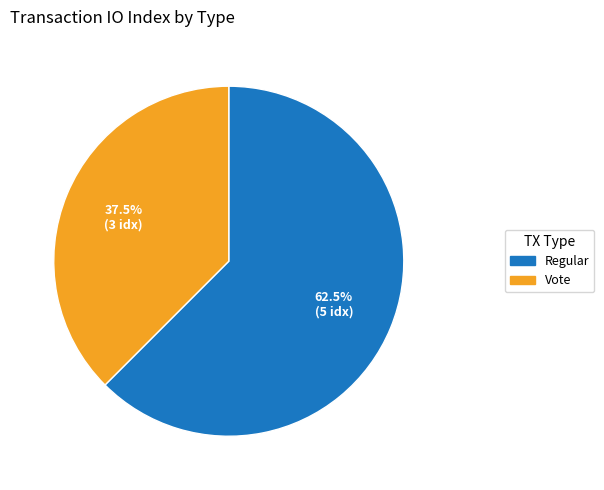

Is there any slice that represents more than half of the pie?

Yes